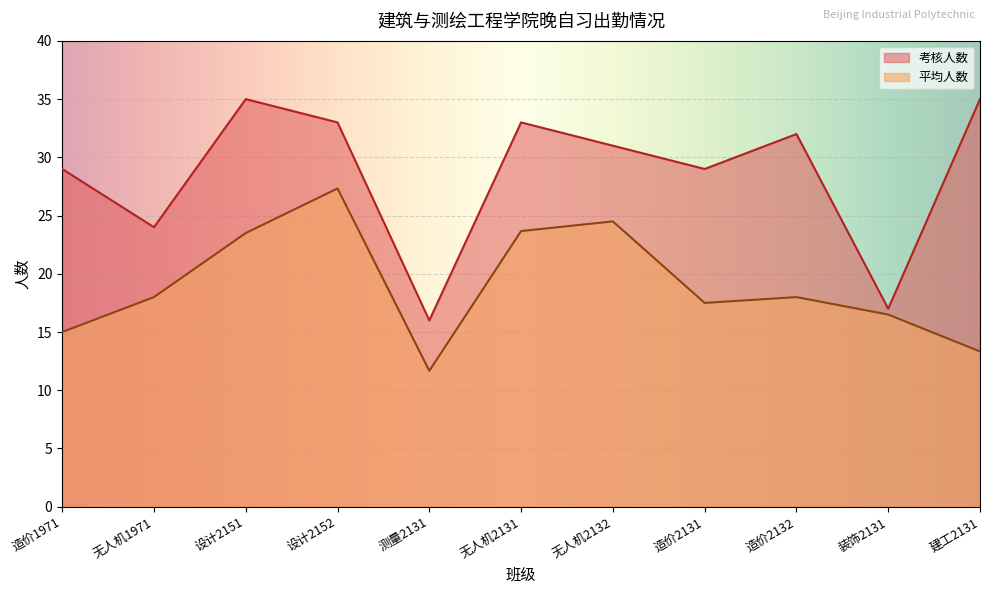

Which category has the lowest value across all series?

测量2131